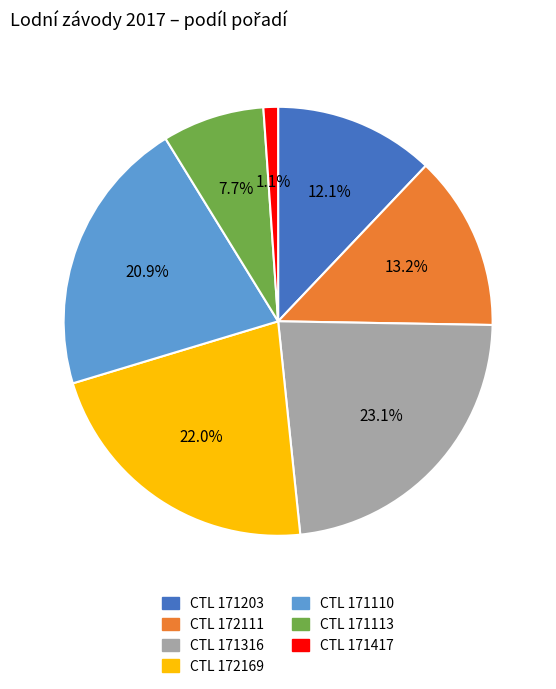

To the nearest percent, what is the difference between the largest and smallest slice percentages?

22%